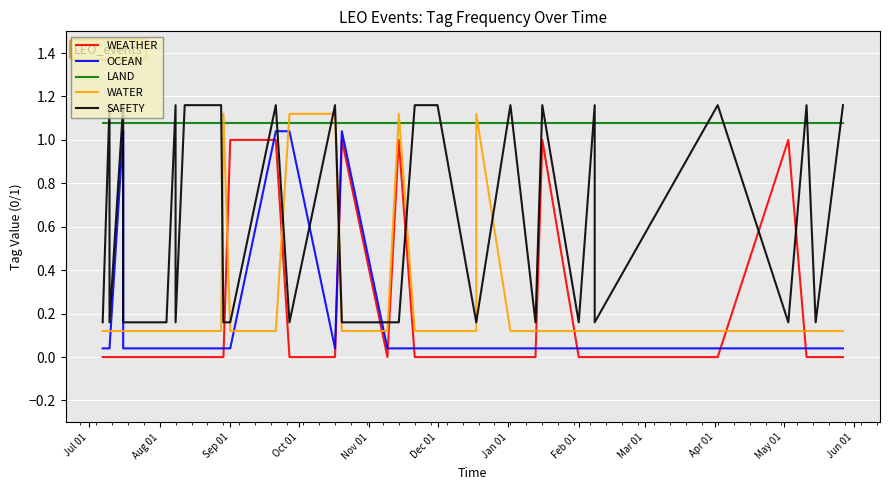

What are all the series names shown in the legend?

WEATHER, OCEAN, LAND, WATER, SAFETY